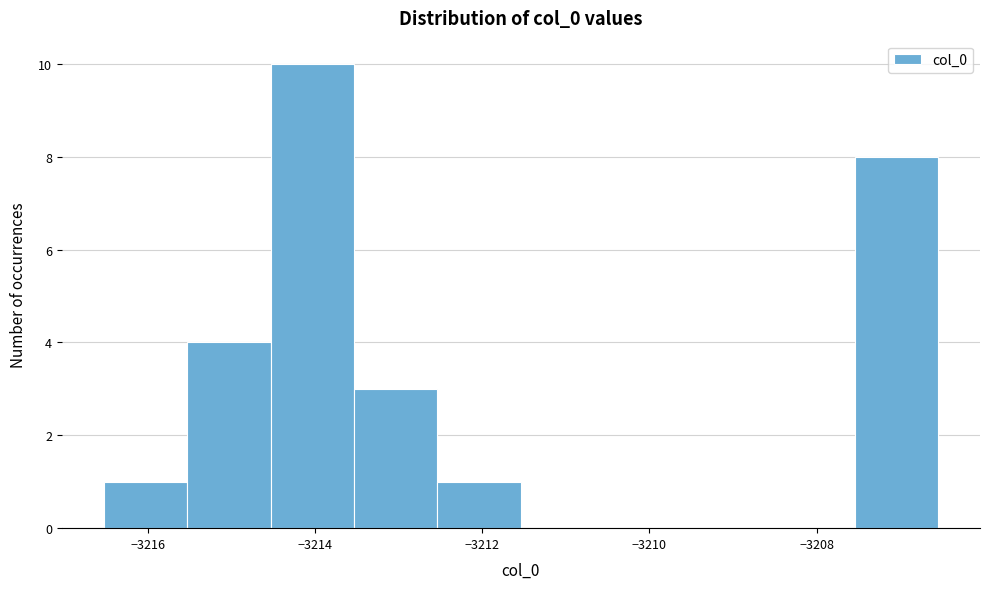

Reading left to right, list every bar in this chart as the range it spans on the x-axis followed by its height. Neither the bar edges nor the heights are printed on the chart, so give them approximately, as read against the axes.

-3216.6 to -3215.6: 1
-3215.6 to -3214.6: 4
-3214.6 to -3213.6: 10
-3213.6 to -3212.6: 3
-3212.6 to -3211.6: 1
-3211.6 to -3210.6: 0
-3210.6 to -3209.6: 0
-3209.6 to -3208.6: 0
-3208.6 to -3207.6: 0
-3207.6 to -3206.6: 8